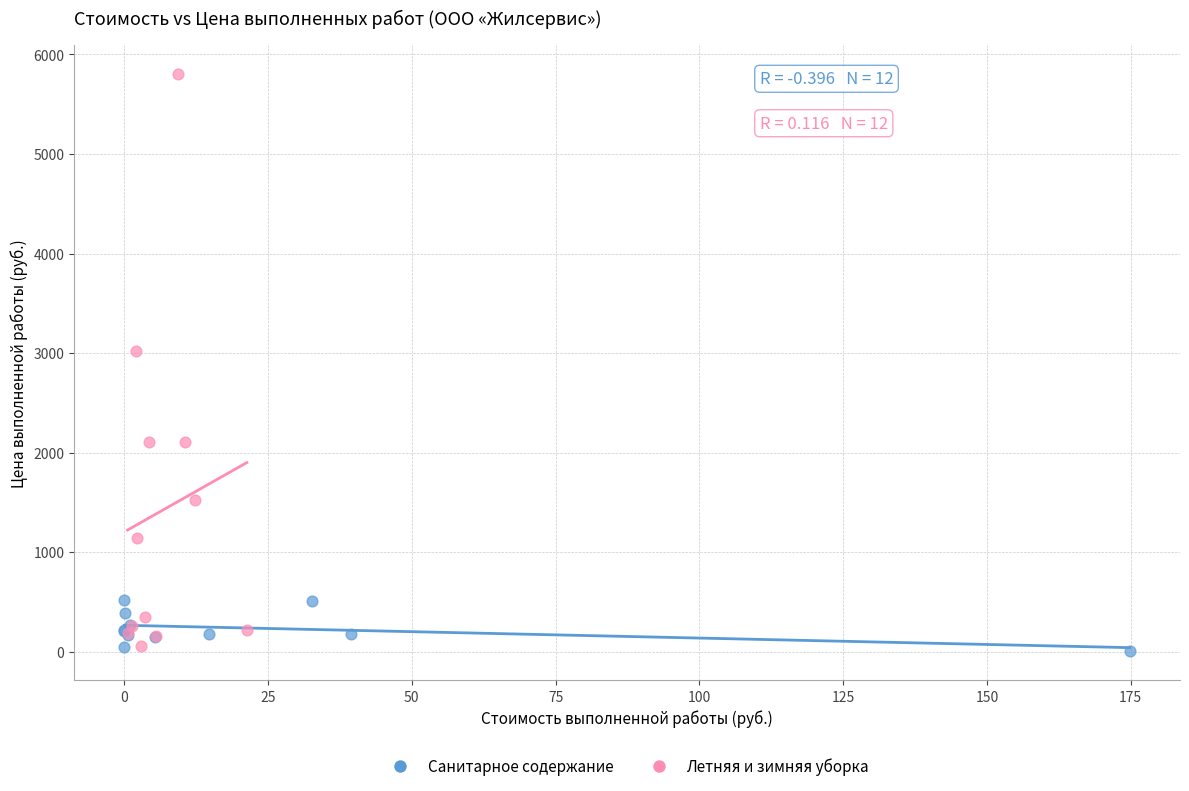

Which series has the largest Y range (max minus min)?

Летняя и зимняя уборка